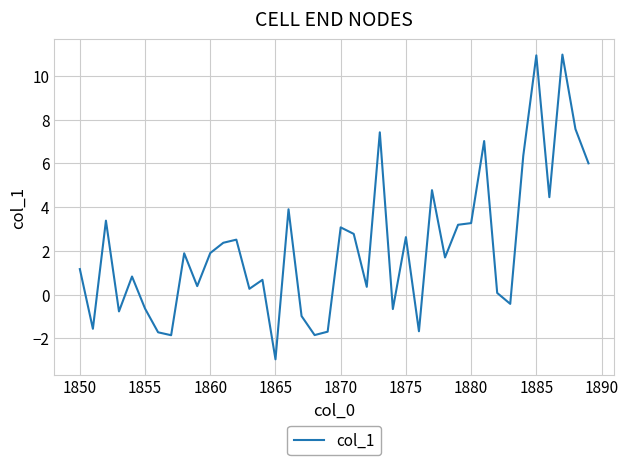

What is the minimum value shown in the chart?

-3.0